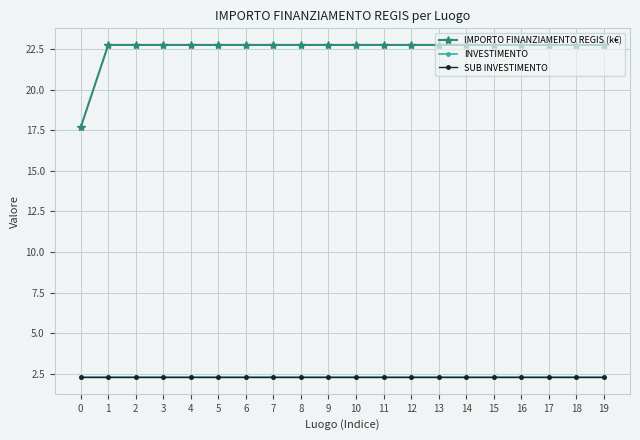

How many lines are shown in the chart?

3